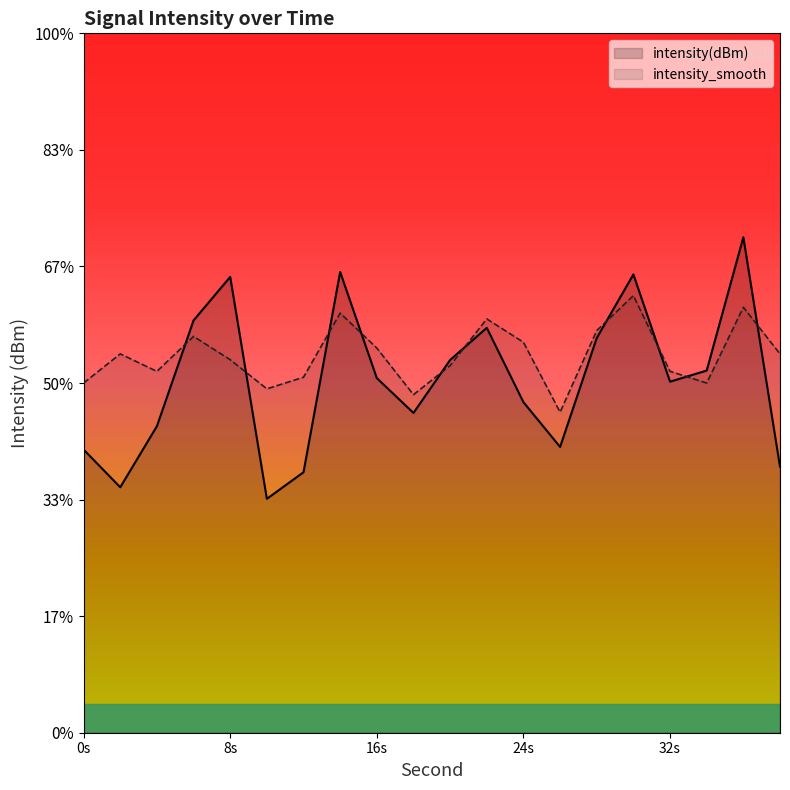

Where do intensity_smooth and intensity(dBm) first cross each other?

4 and 6